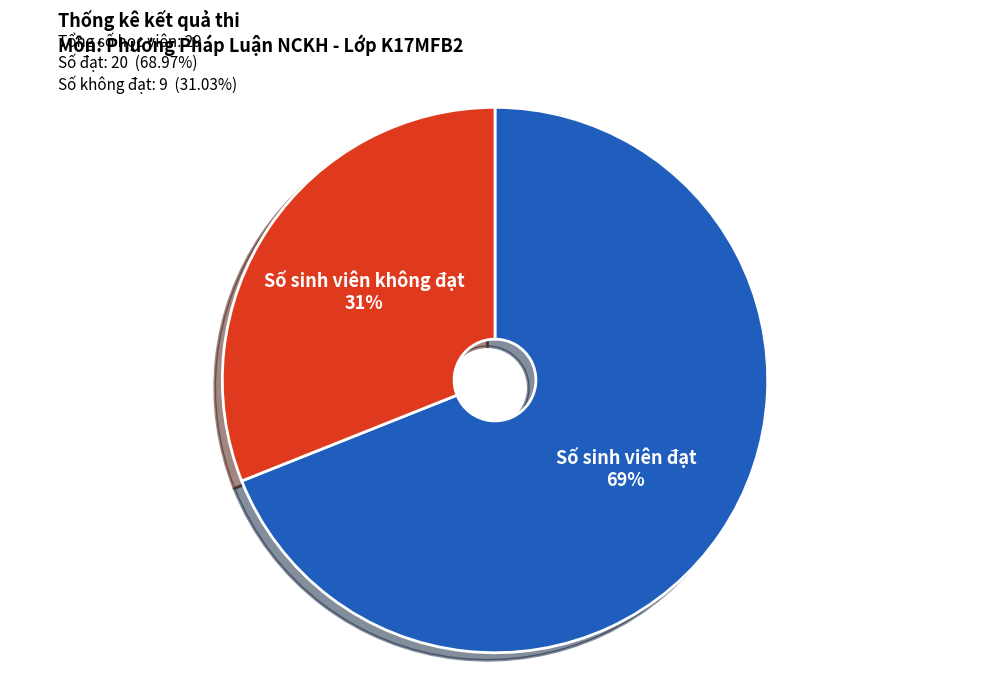

Is there a majority slice in this chart?

Yes